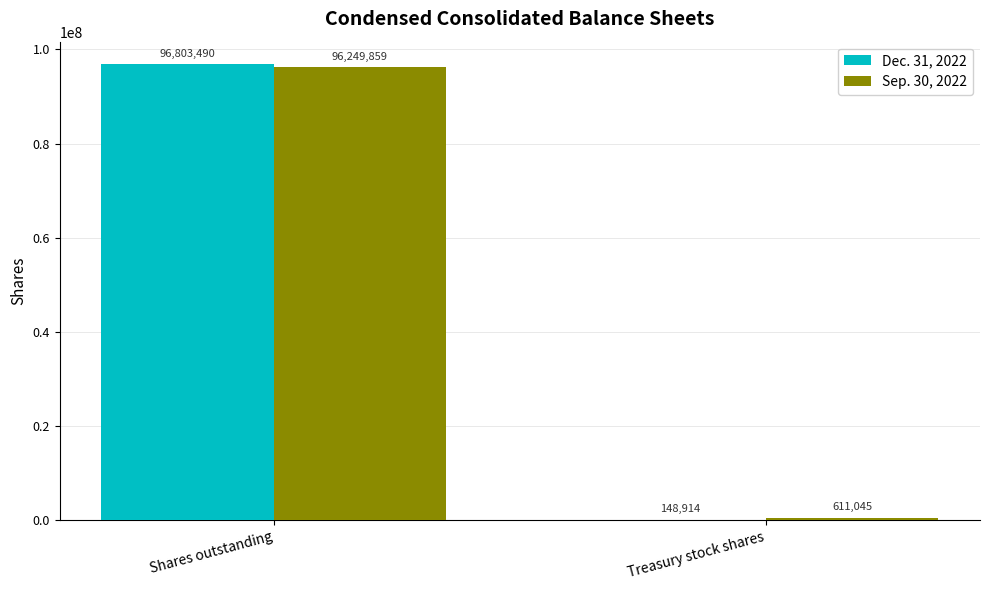

The value of Sep. 30, 2022 at Treasury stock shares is 611045. True or false?

True